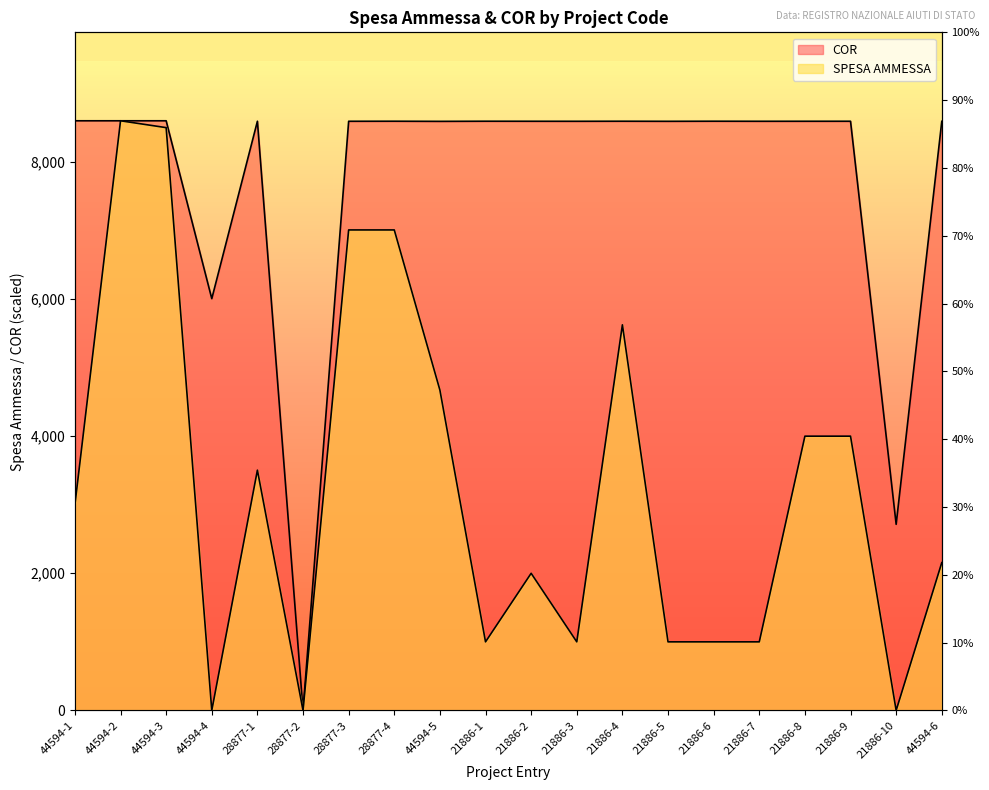

Which series has the widest spread of values?

SPESA AMMESSA